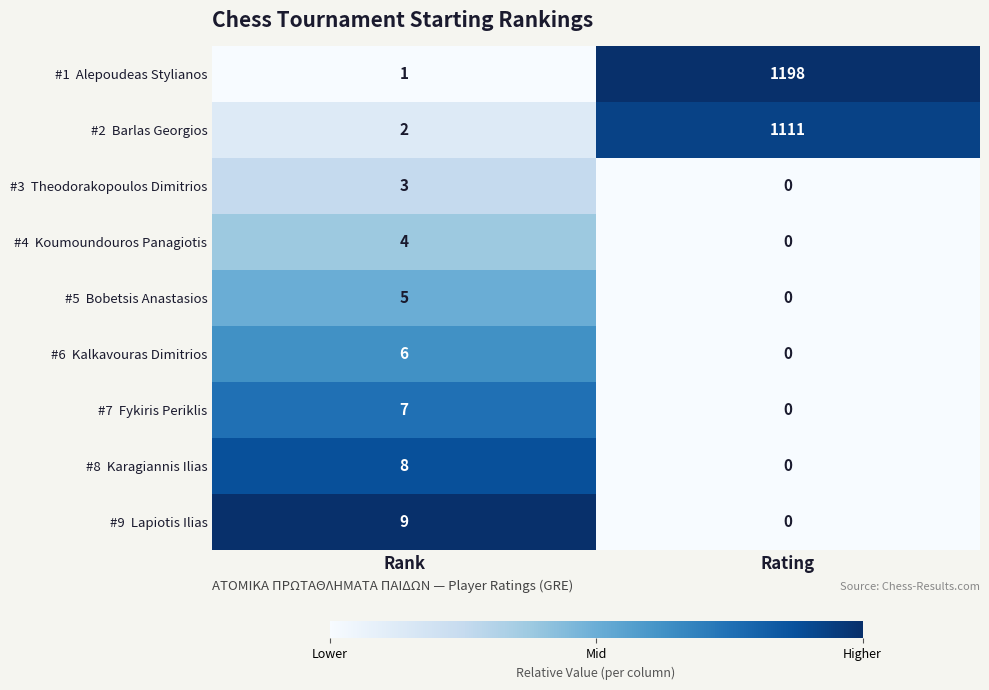

At how many categories does at least one series exceed 0?

2